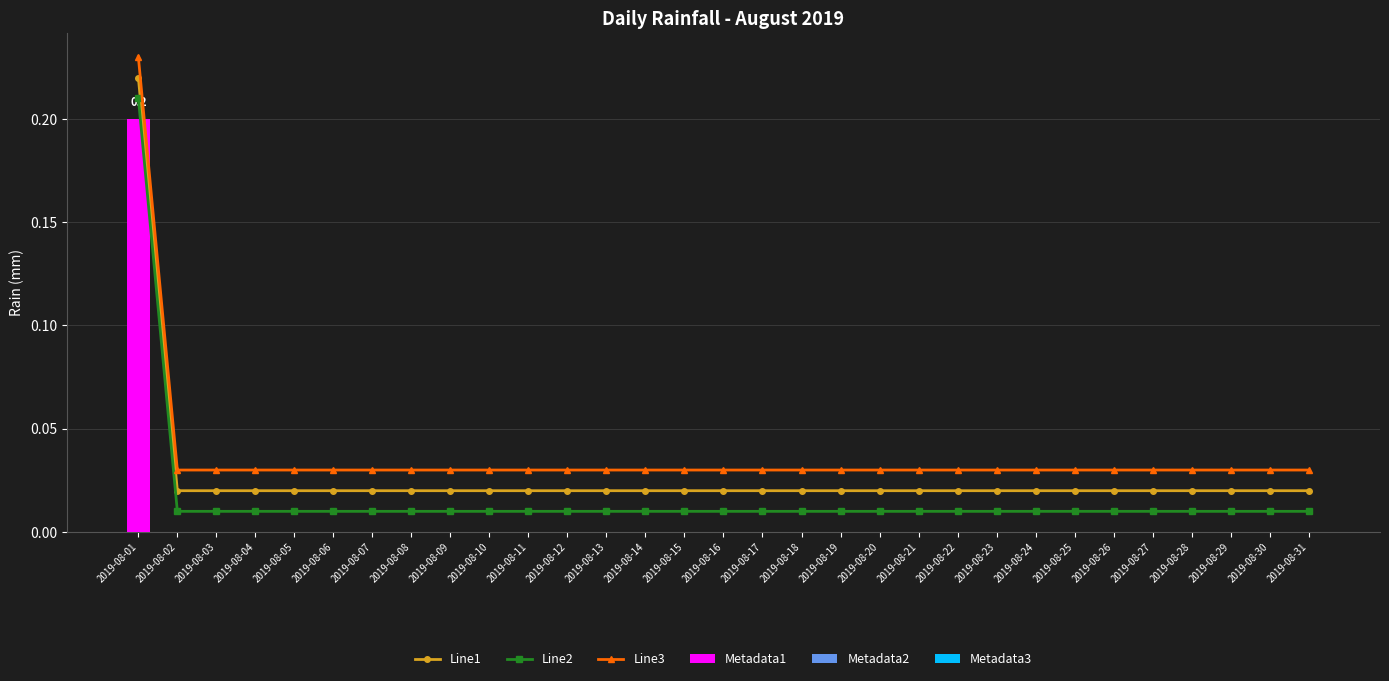

Rank the series at 2019-08-23 from lowest to highest value.

Metadata1, Metadata2, Metadata3, Line2, Line1, Line3